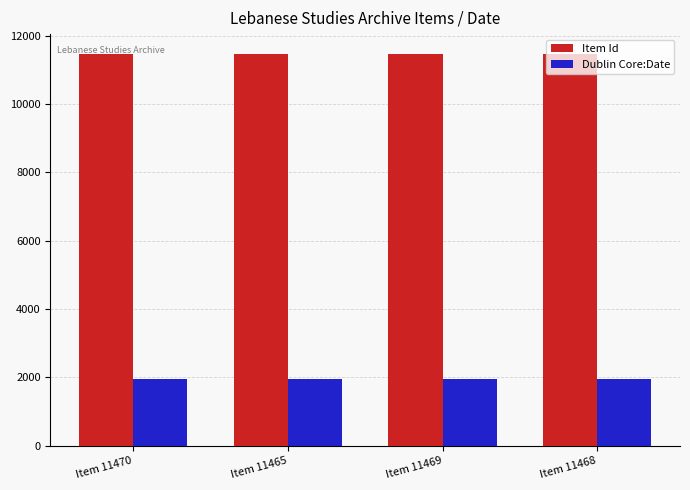

What is the label of the 2nd bar from the left?

Item 11465